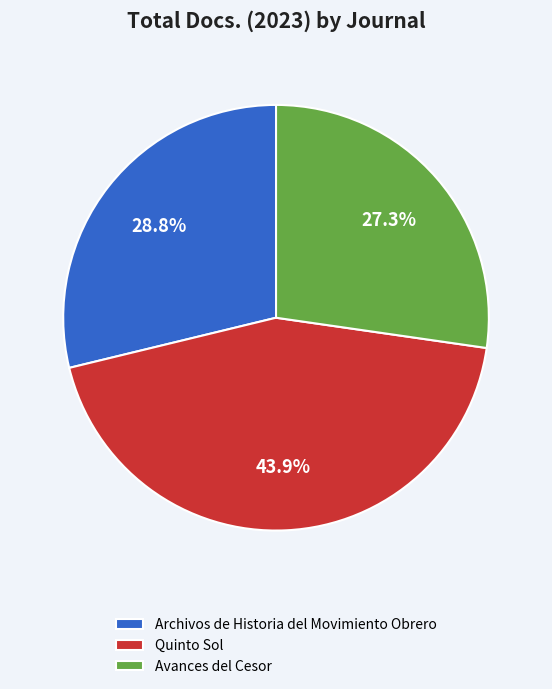

Which category has the biggest portion of the pie?

Quinto Sol